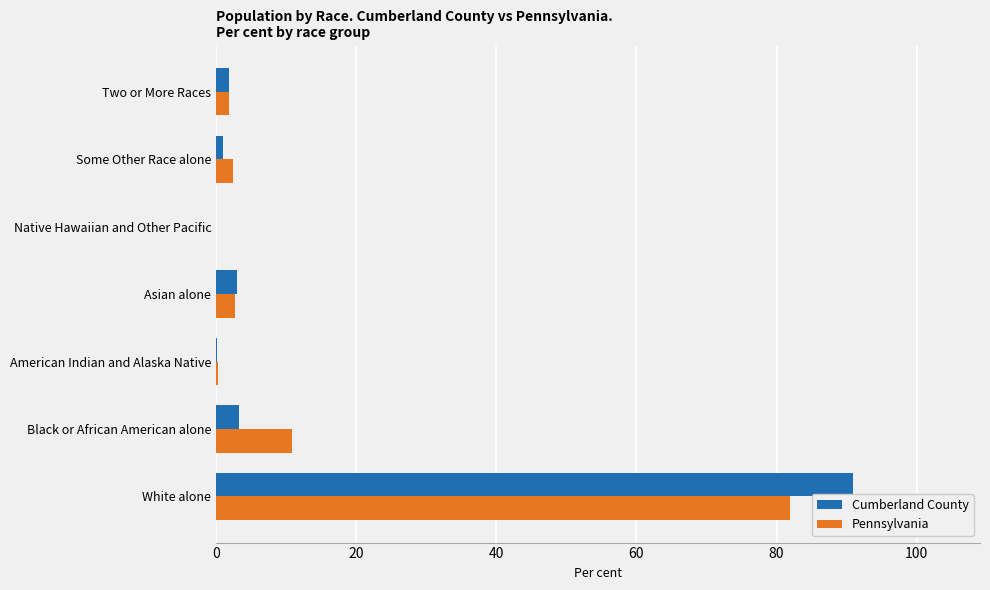

Between White alone and American Indian and Alaska Native, which series saw the biggest shift?

Cumberland County